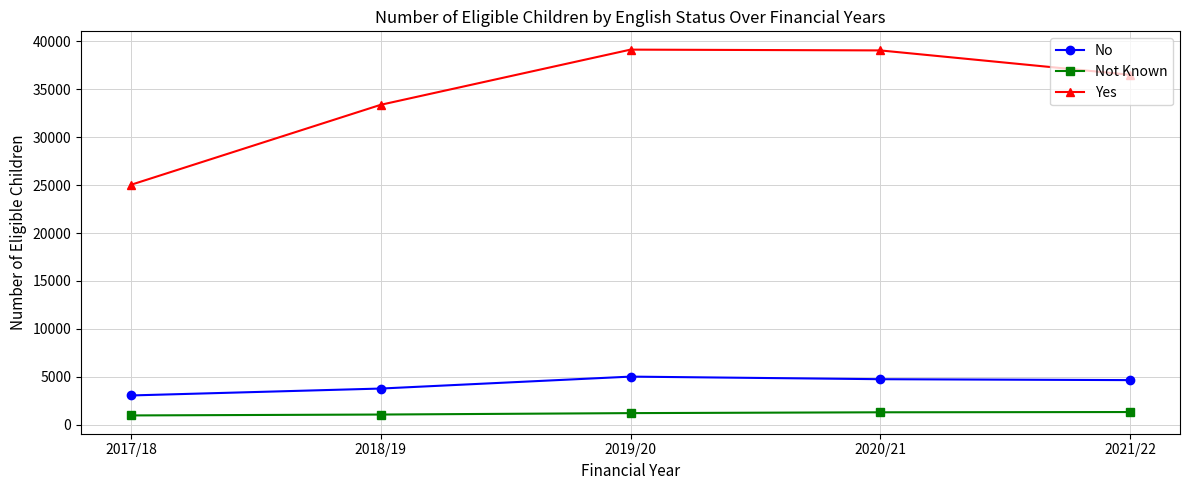

The No series shows 3069 at 2017/18. True or false?

True